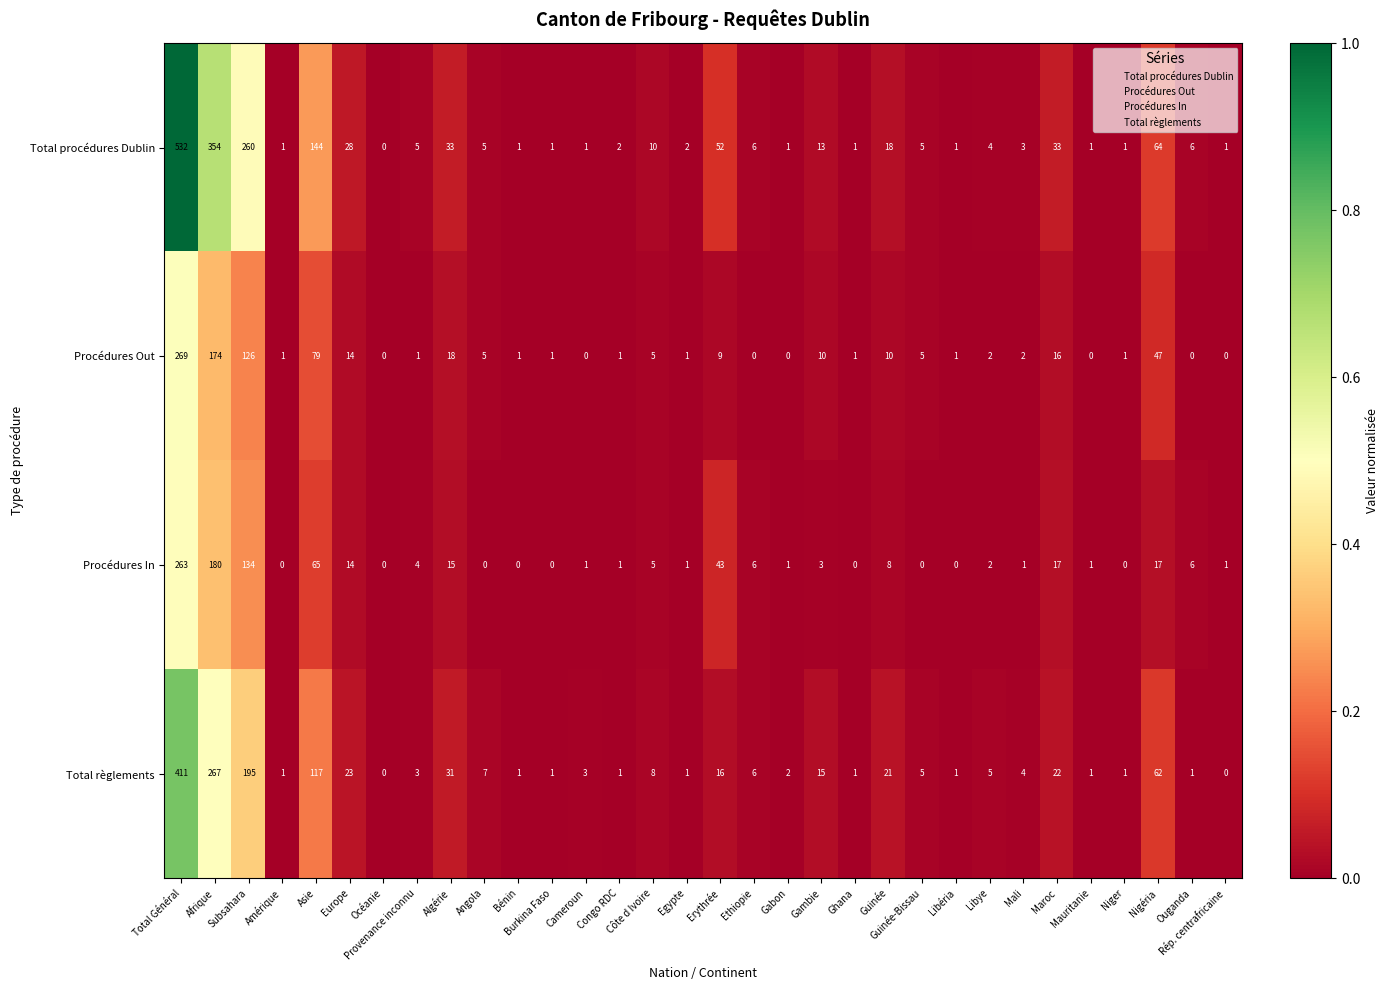

Which series has the largest total across all categories?

Total procédures Dublin